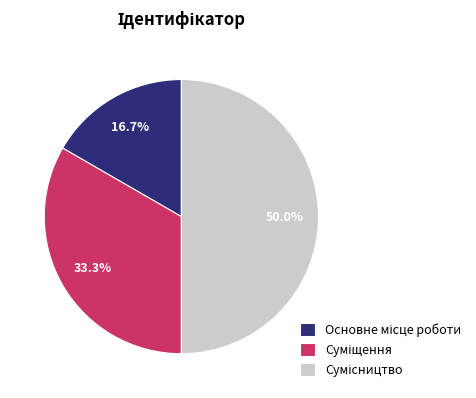

Rank the categories by value from lowest to highest.

Основне місце роботи, Суміщення, Сумісництво